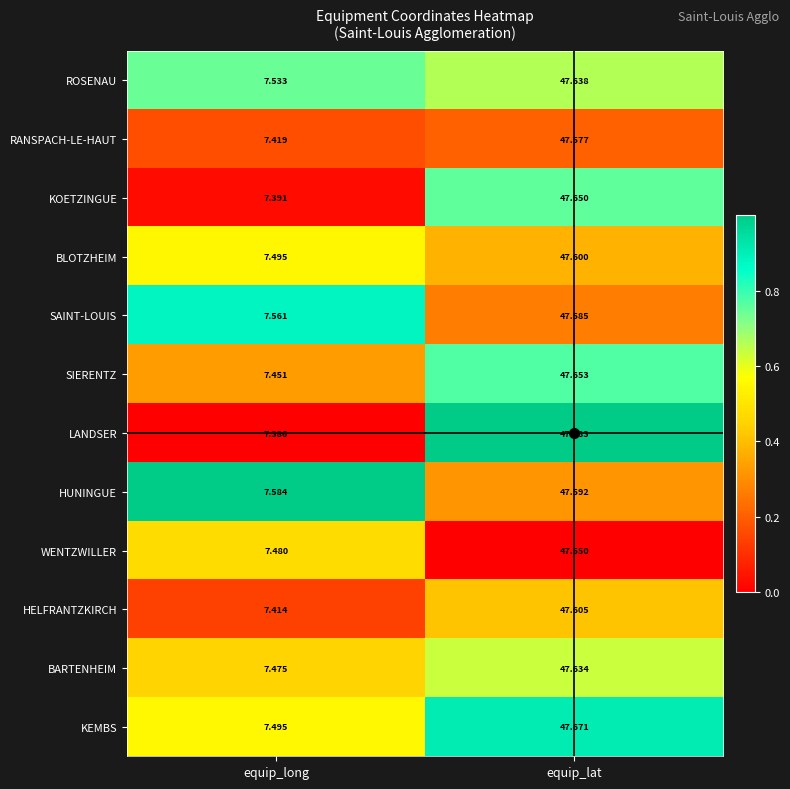

Rank the series by their maximum value, from highest to lowest.

LANDSER, KEMBS, SIERENTZ, KOETZINGUE, ROSENAU, BARTENHEIM, HELFRANTZKIRCH, BLOTZHEIM, HUNINGUE, SAINT-LOUIS, RANSPACH-LE-HAUT, WENTZWILLER